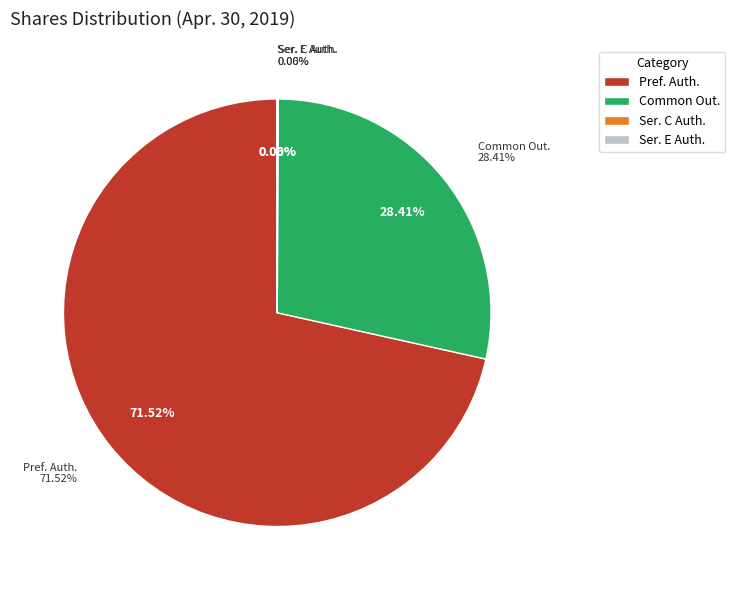

Rank the categories by value from highest to lowest.

Preferred stock, shares authorized, Common stock, shares outstanding, Series C Preferred stock, shares authorized, Series E Preferred stock, shares authorized